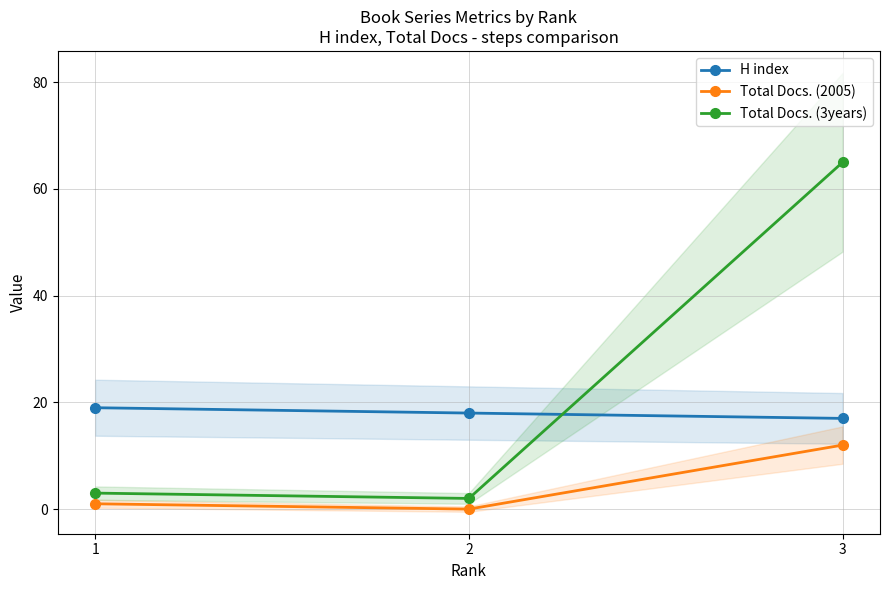

Is the value of H index at 2 greater than the value of Total Docs. (3years) at 3?

No